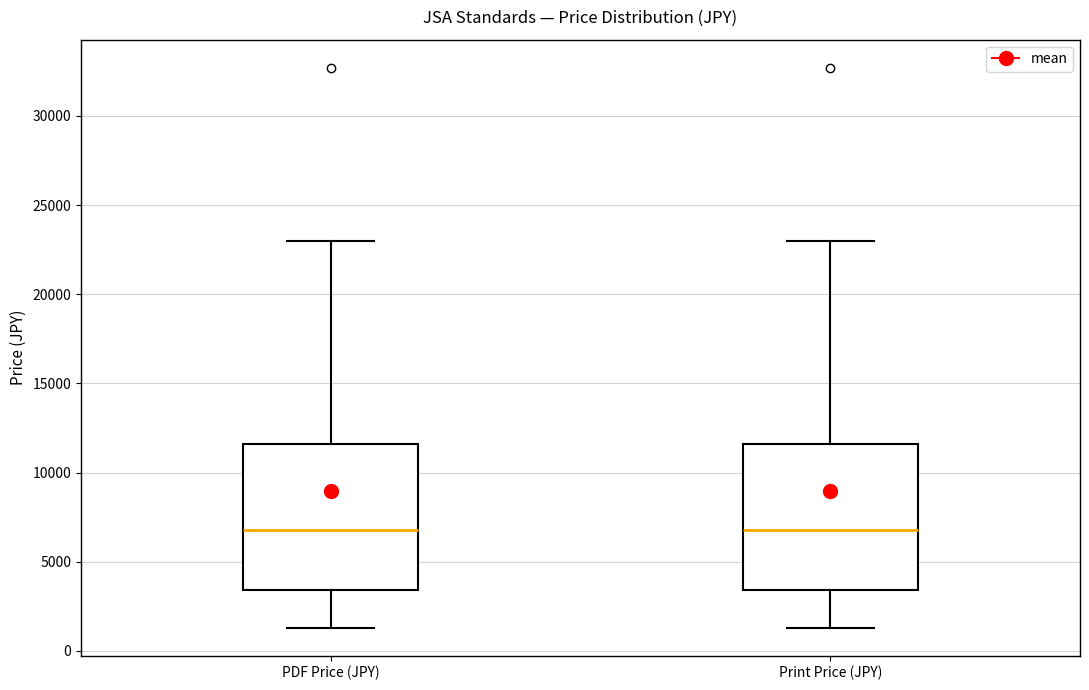

Reading left to right, transcribe this box plot: for each box, give where its median line is, the range the box spans, and where its two whiskers end, as read against the y-axis. The values are not printed on the chart, so give them approximately, as read against the axis.

PDF Price (JPY): median 7000, box 3500 to 11500, whiskers 1500 to 23000
Print Price (JPY): median 7000, box 3500 to 11500, whiskers 1500 to 23000